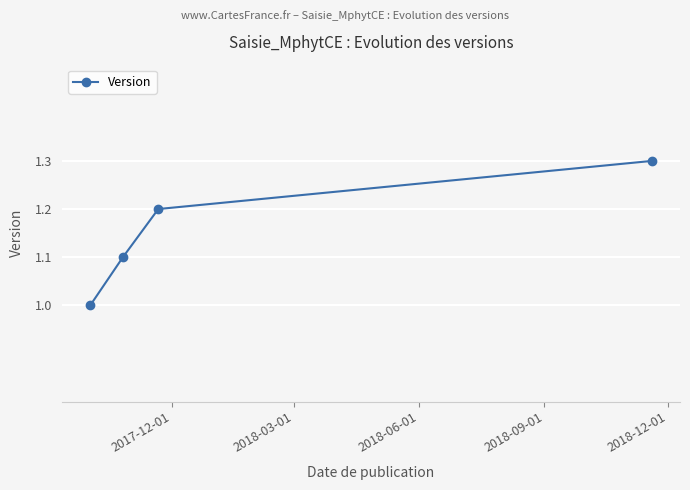

What is the greatest value displayed?

1.3